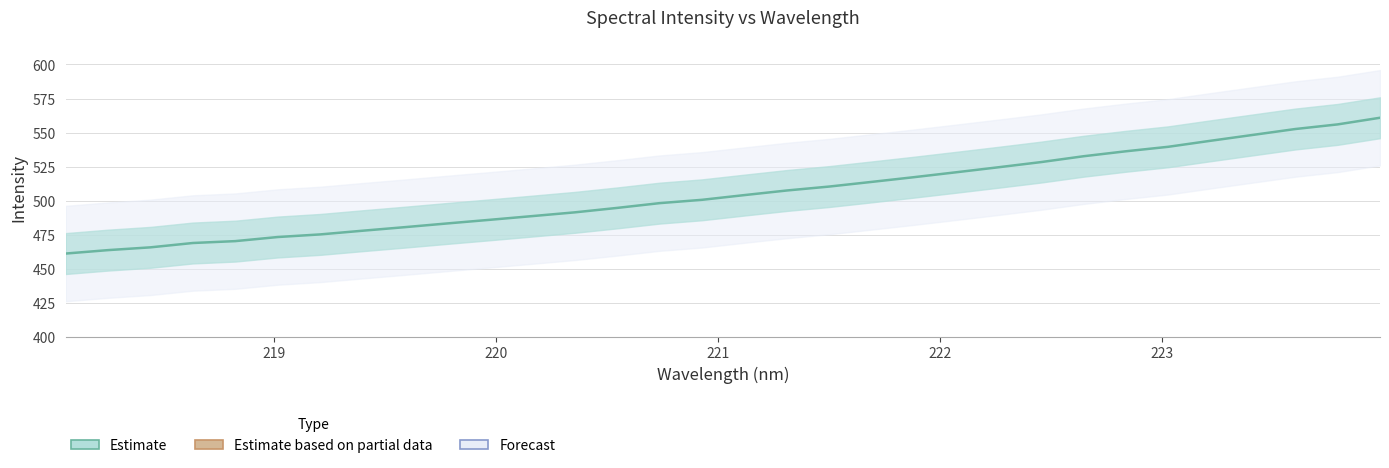

How many values are below 504?

16